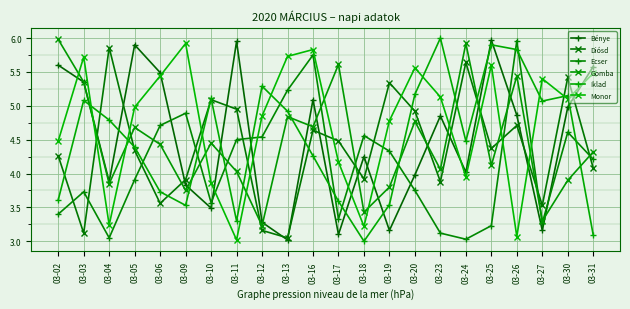

The value of Gomba at 03-12 is 5.1. True or false?

False